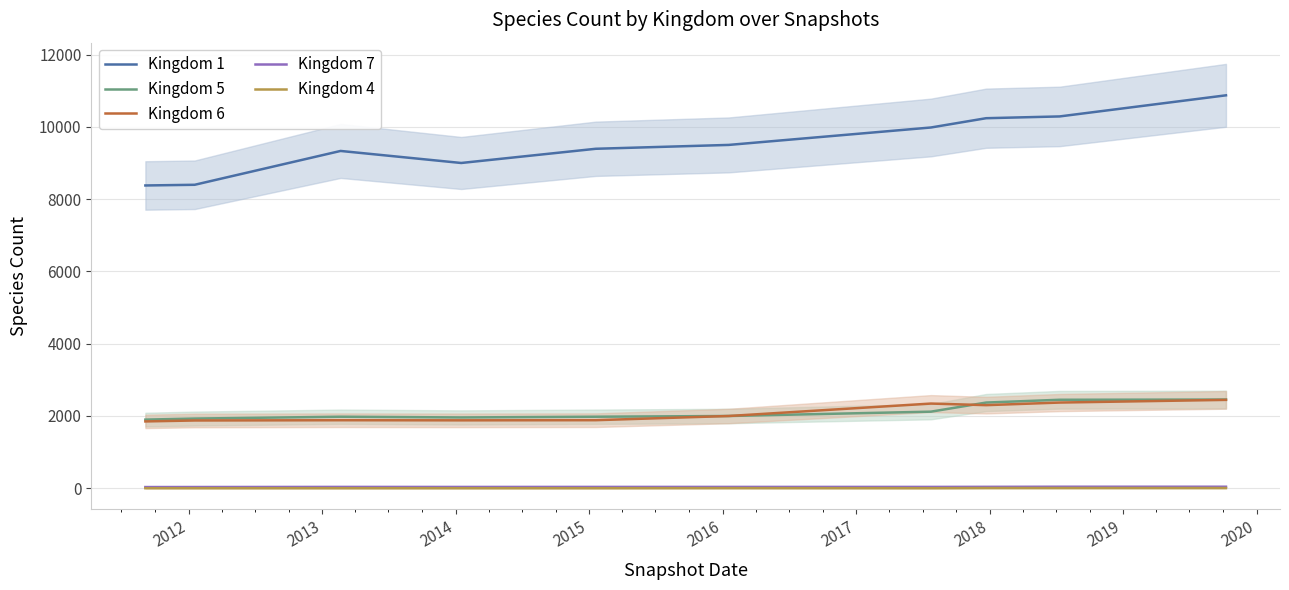

What are all the series names shown in the legend?

Kingdom 1, Kingdom 5, Kingdom 6, Kingdom 7, Kingdom 4